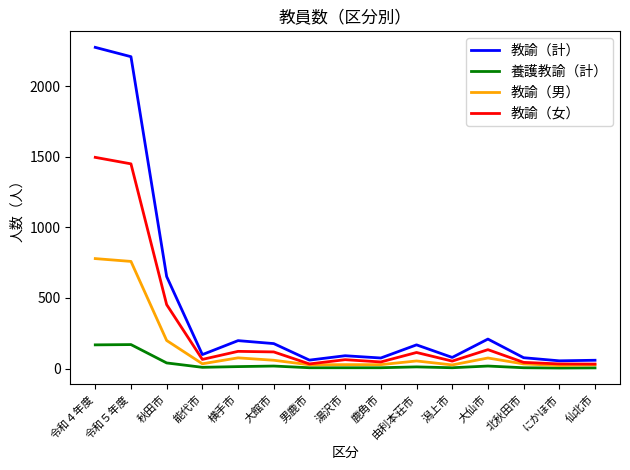

Which series has the largest range (max minus min)?

教諭（計）